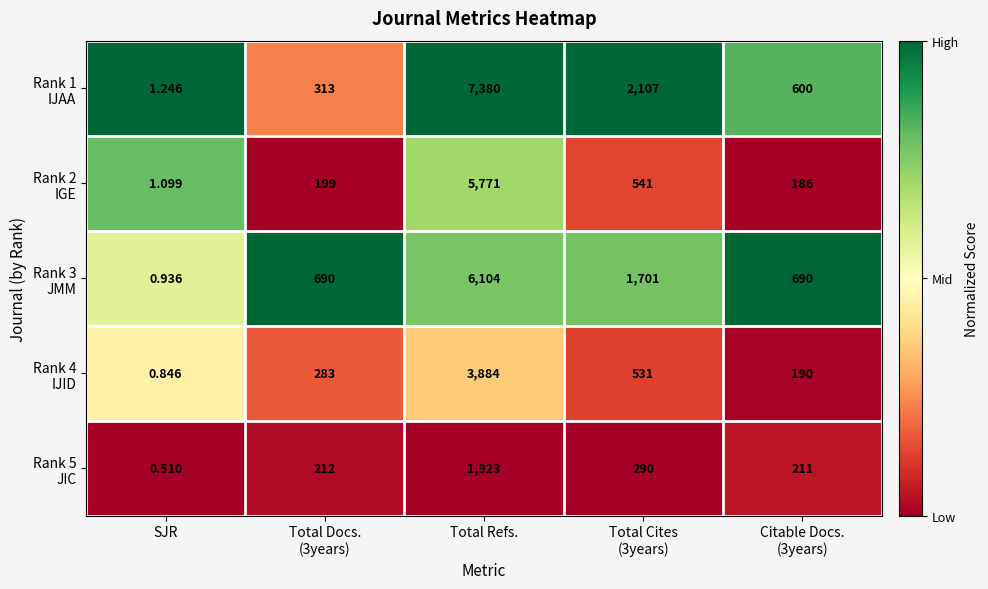

At which category does the chart reach its peak across all series?

Total Refs.